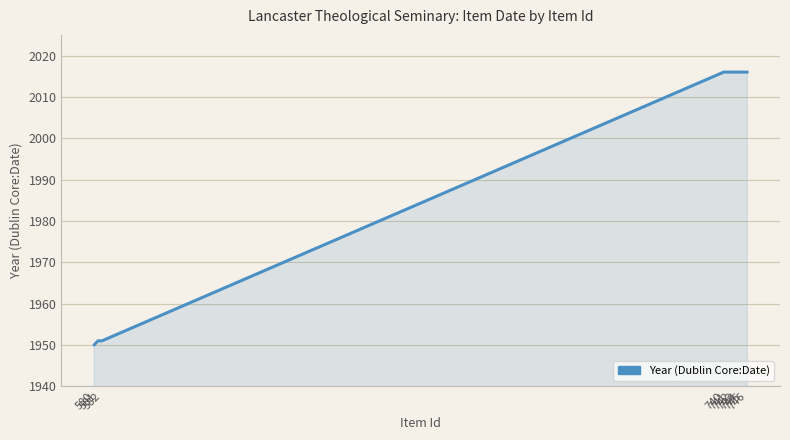

What is the minimum value shown in the chart?

1950